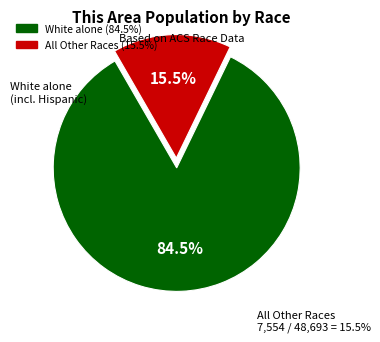

Does any single category account for the majority?

Yes